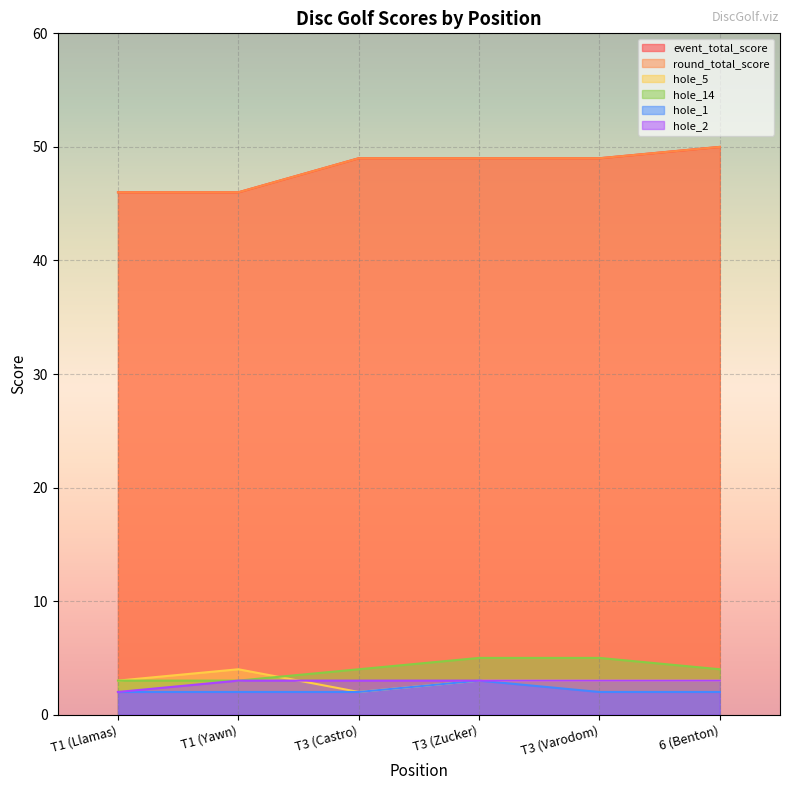

What is the spread (max minus min) of values at T1 (Llamas)?

44